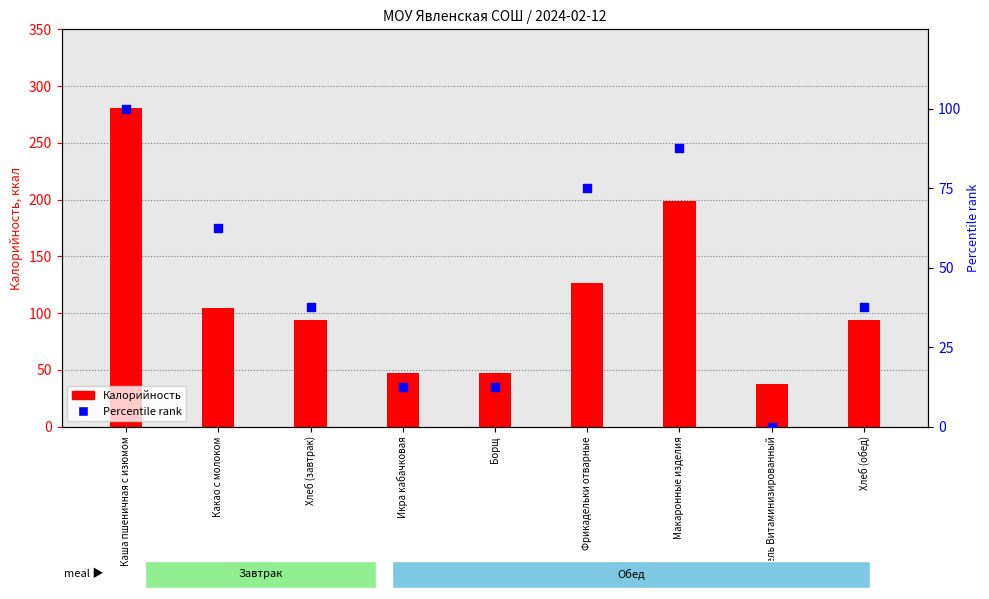

What are all the series names shown in the legend?

Калорийность, Percentile rank